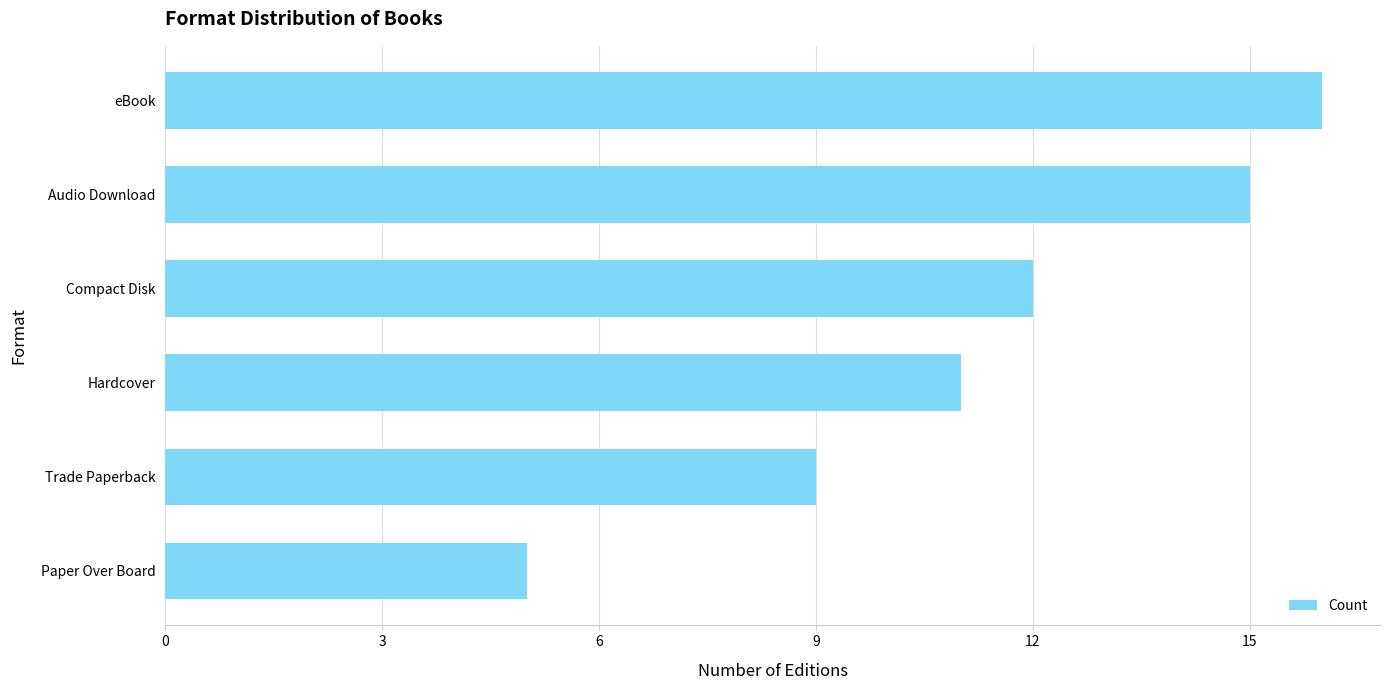

What is the greatest value displayed?

16